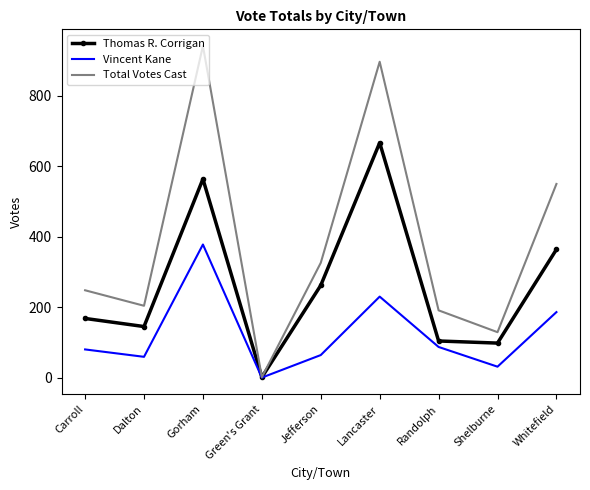

List the labels in order of Total Votes Cast value, smallest first.

Green's Grant, Shelburne, Randolph, Dalton, Carroll, Jefferson, Whitefield, Lancaster, Gorham